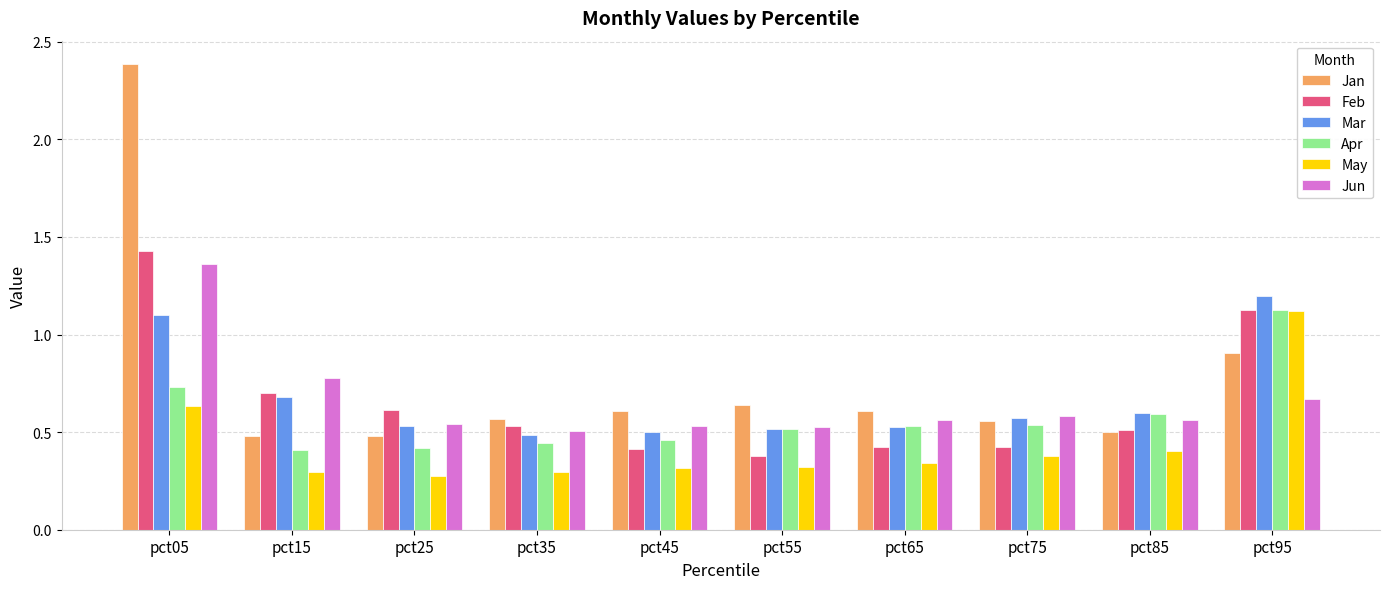

The Jun series shows 0.3 at pct95. True or false?

False